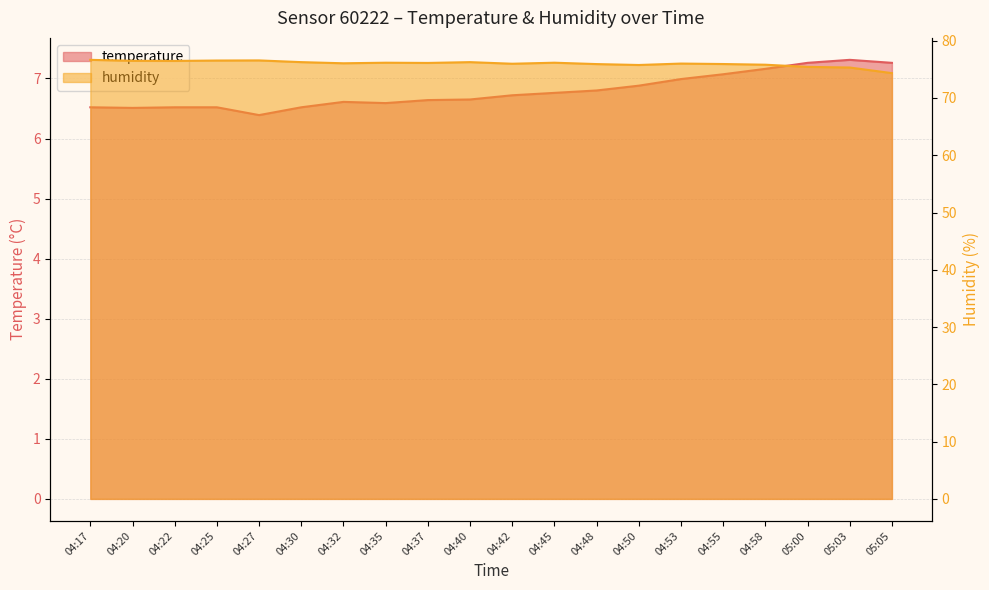

Does the chart have visible grid lines?

Yes